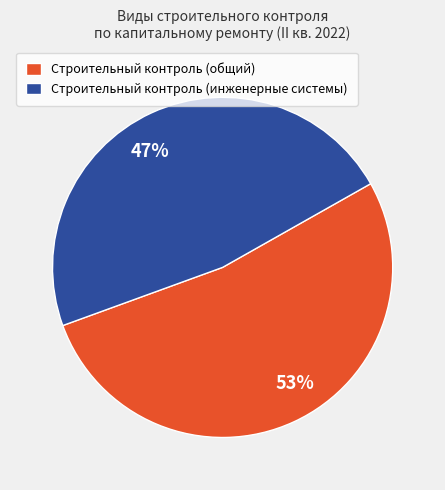

Which slice is the smallest?

Строительный контроль (инженерные системы)